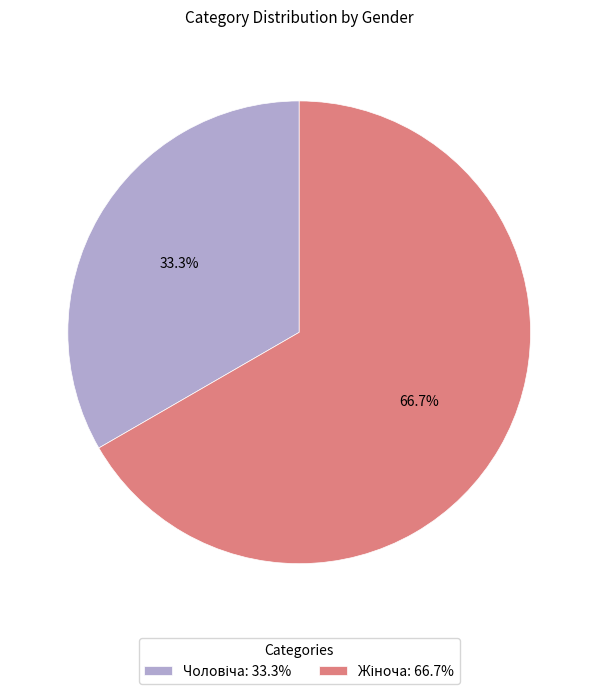

Count the number of slices in the pie.

2